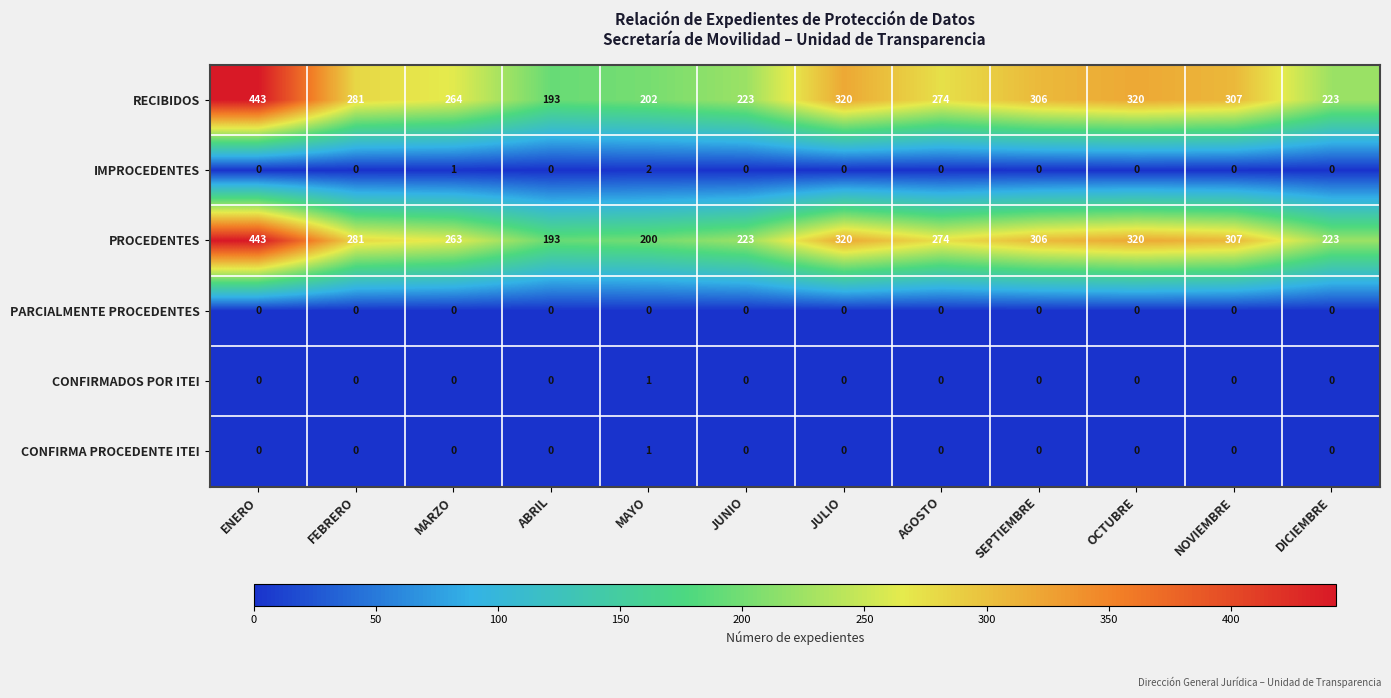

What is the difference between the PROCEDENTES values at AGOSTO and FEBRERO?

7